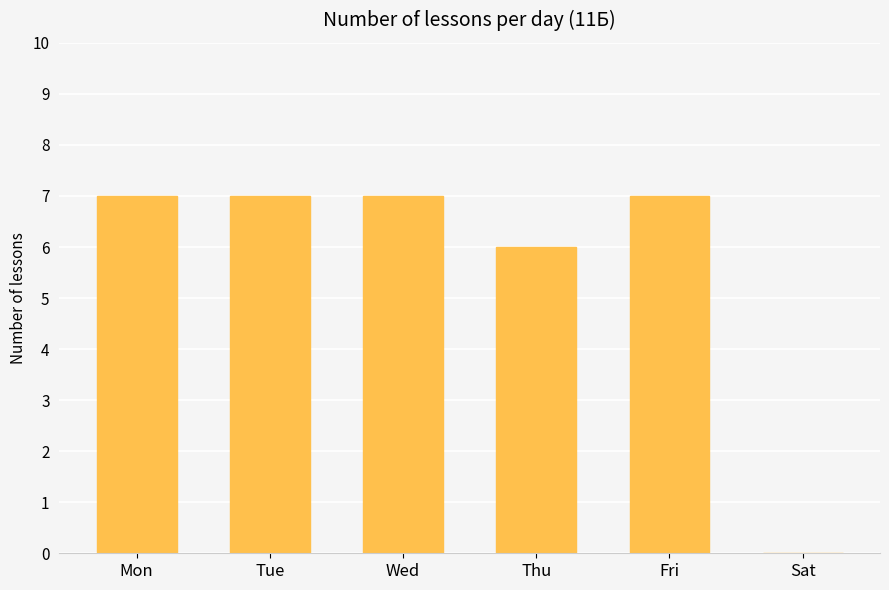

What is the greatest value displayed?

7